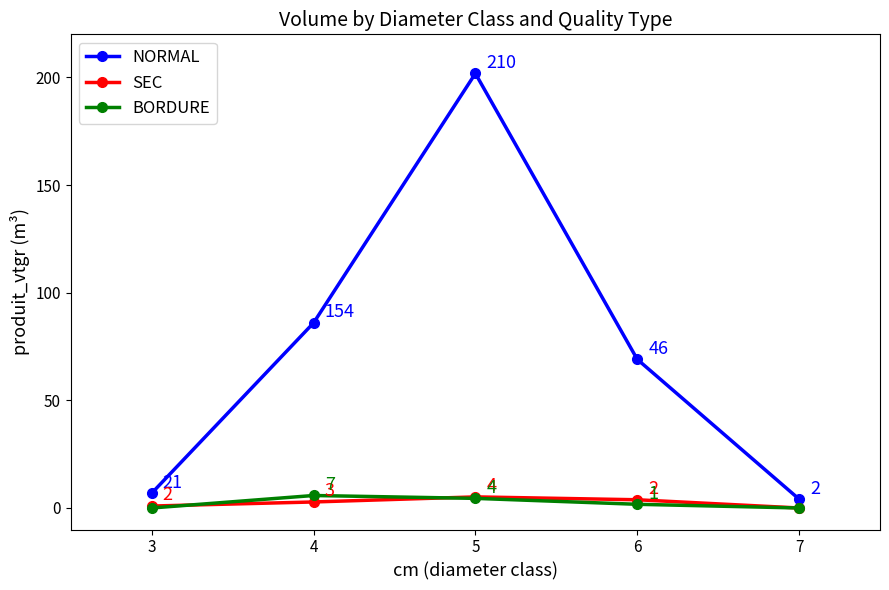

True or false: NORMAL and SEC cross at least once.

False